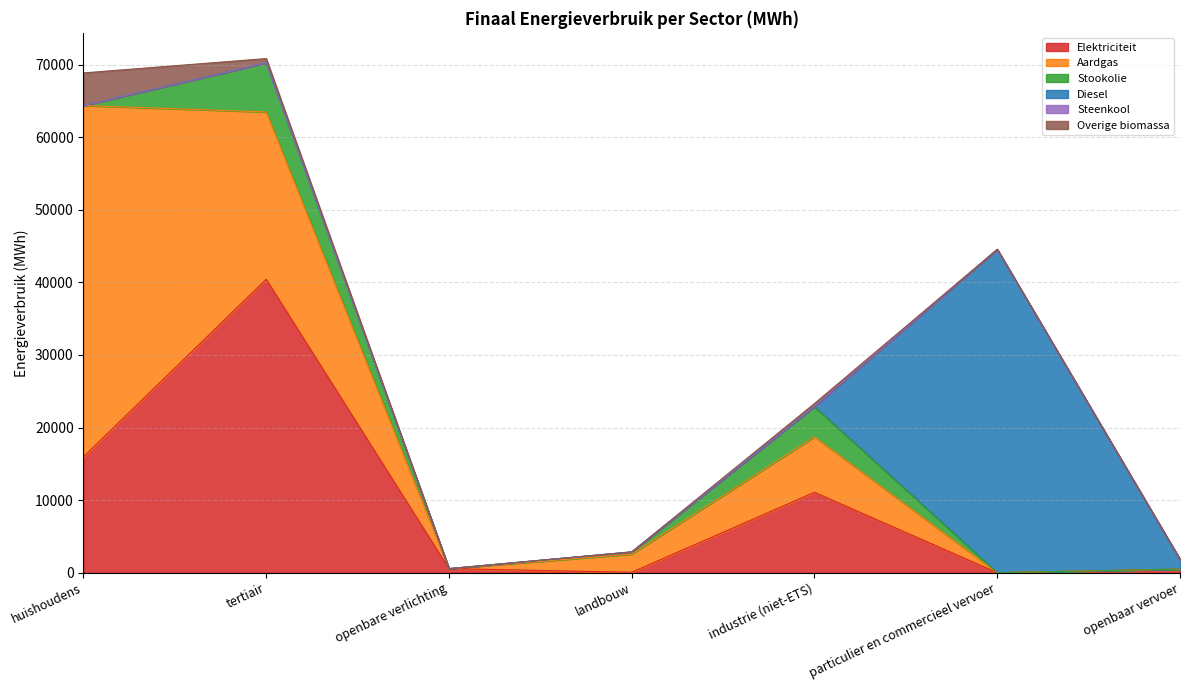

What is the spread (max minus min) of values at tertiair?

40427.3